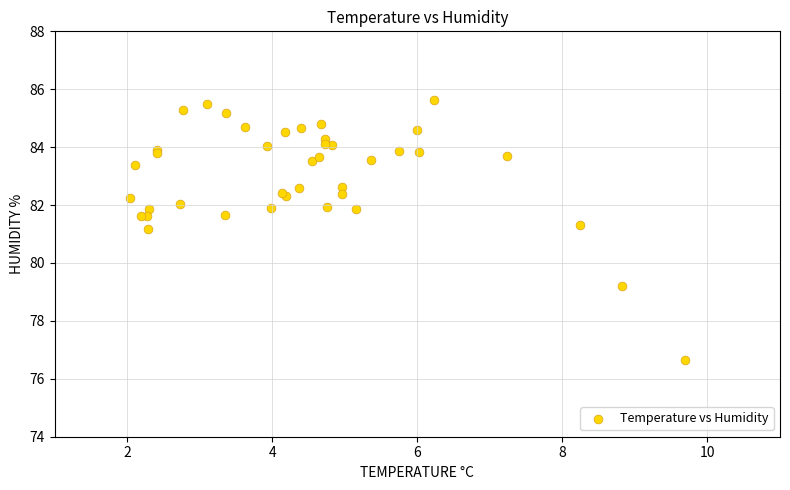

What Y value in the scatter plot is closest to 81?

81.2